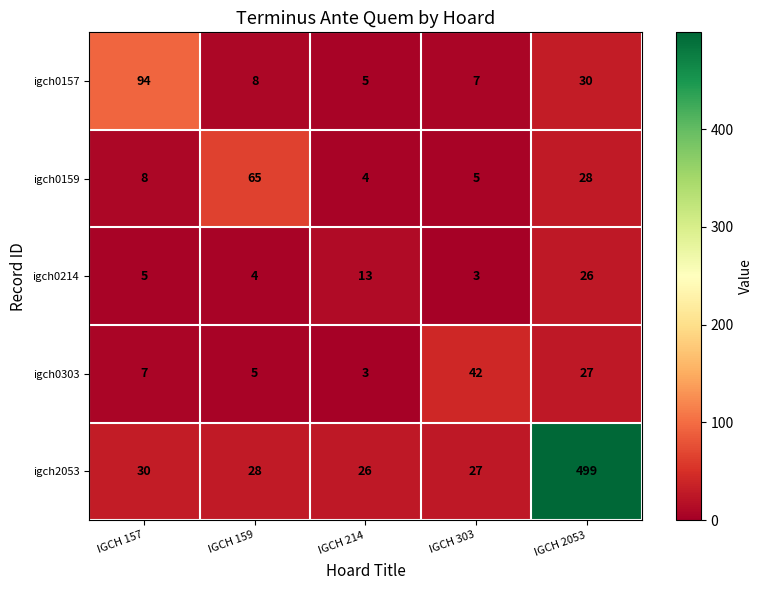

What is the minimum value for igch2053?

26